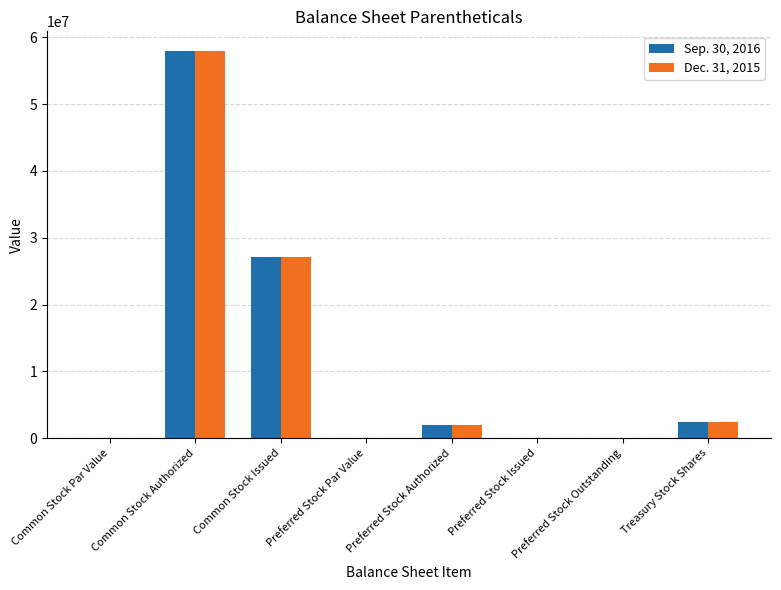

The Sep. 30, 2016 series shows 29960003.5 at Common Stock Authorized. True or false?

False